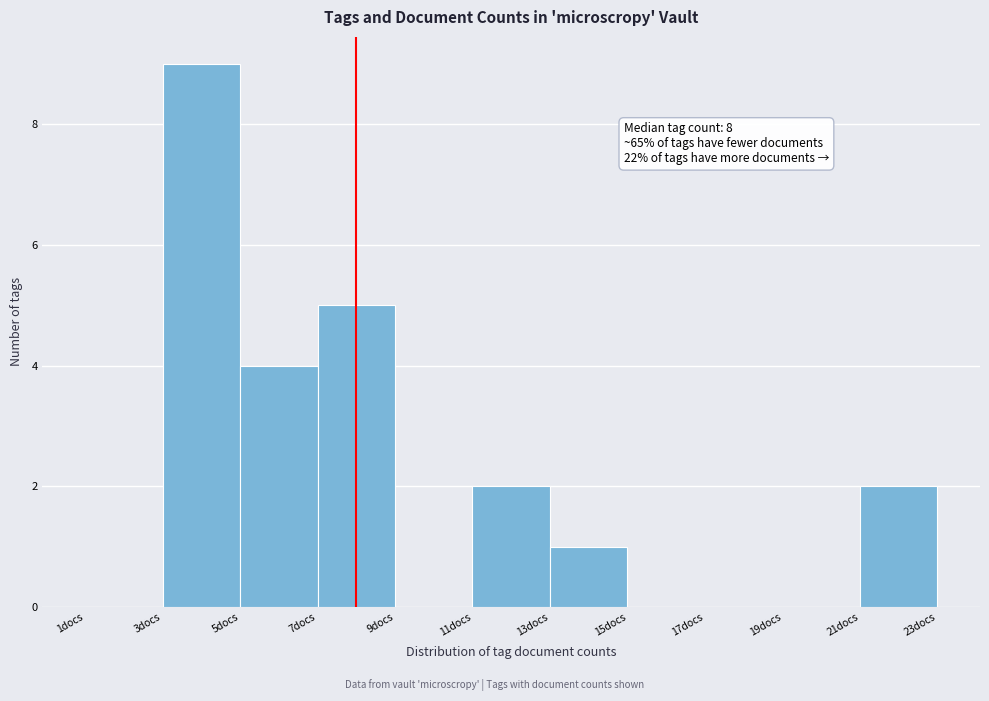

Over which range of the x-axis is the bar tallest?

3 to 5